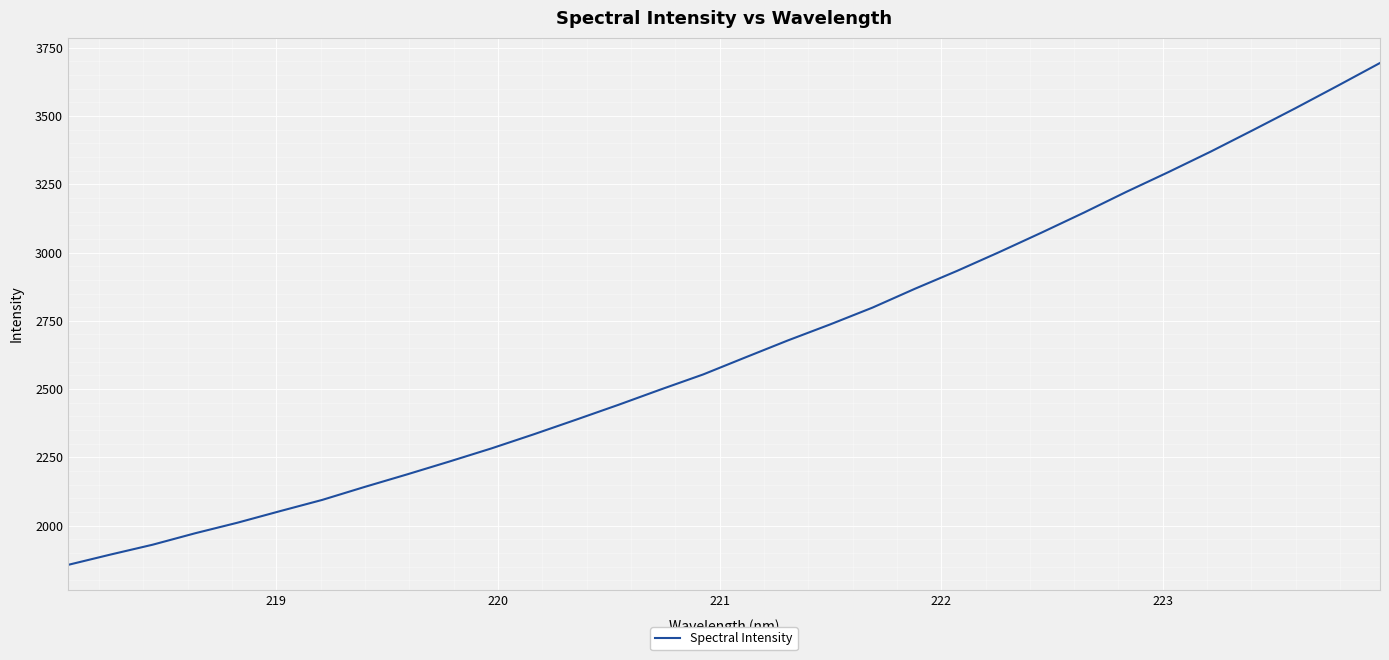

What is the difference between the maximum and minimum values?

1838.1